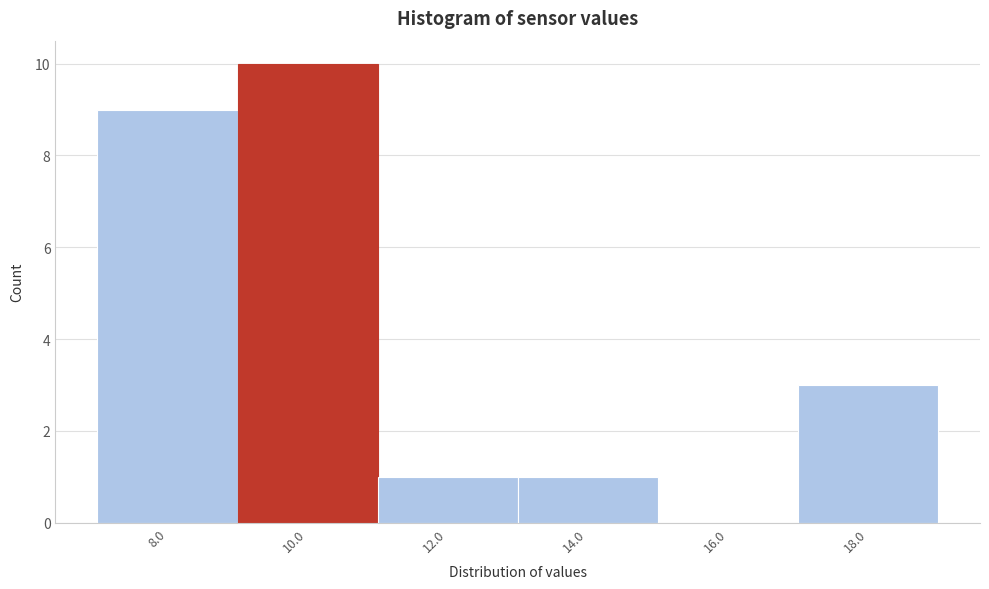

Reading left to right, list all the values displayed in this chart.

8.0=9	10.0=10	12.0=1	14.0=1	16.0=0	18.0=3